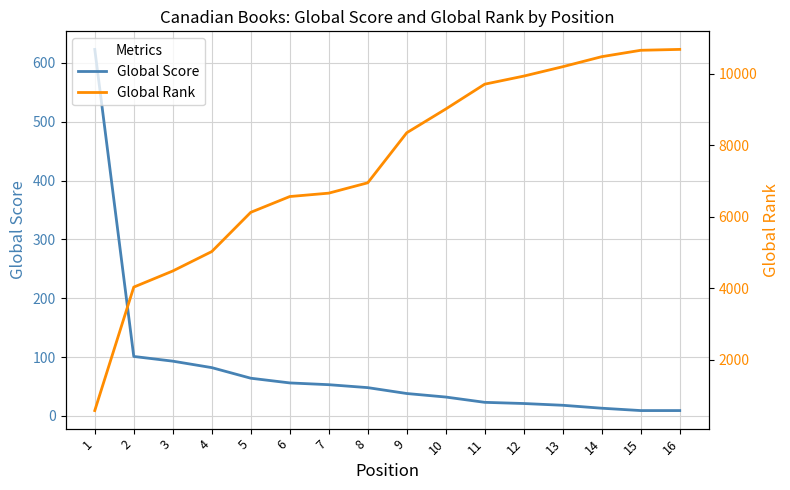

What is the spread (max minus min) of values at 12?

9917